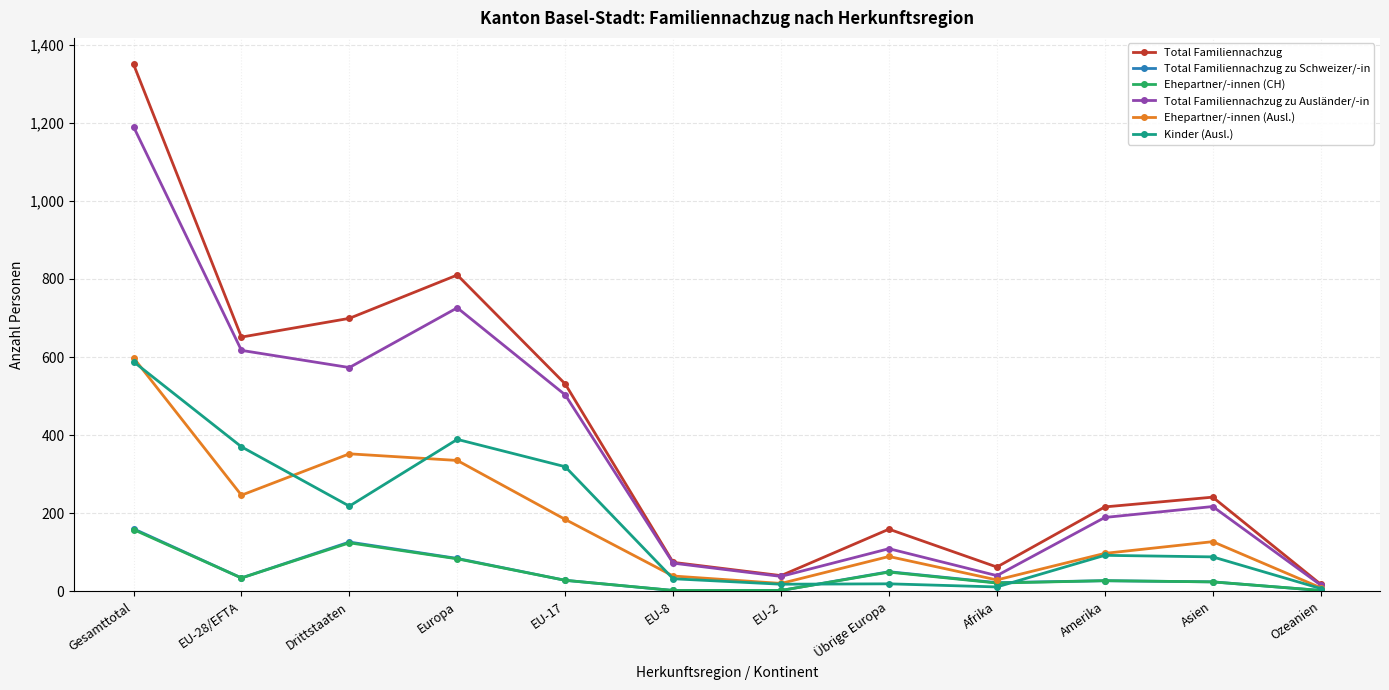

Where is Kinder (Ausl.) nearest to the value 297?

EU-17